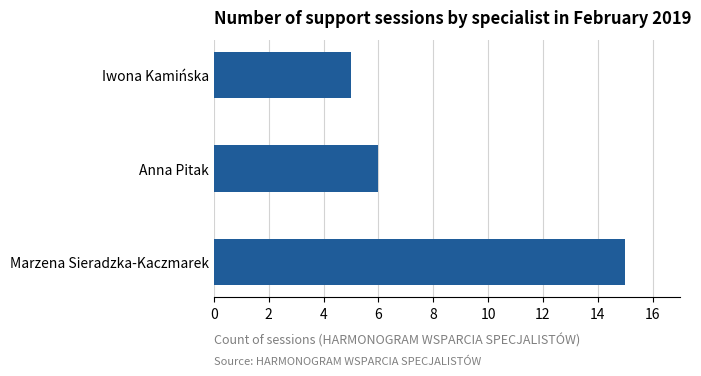

Reading bottom to top, extract all data points from this chart.

15	6	5